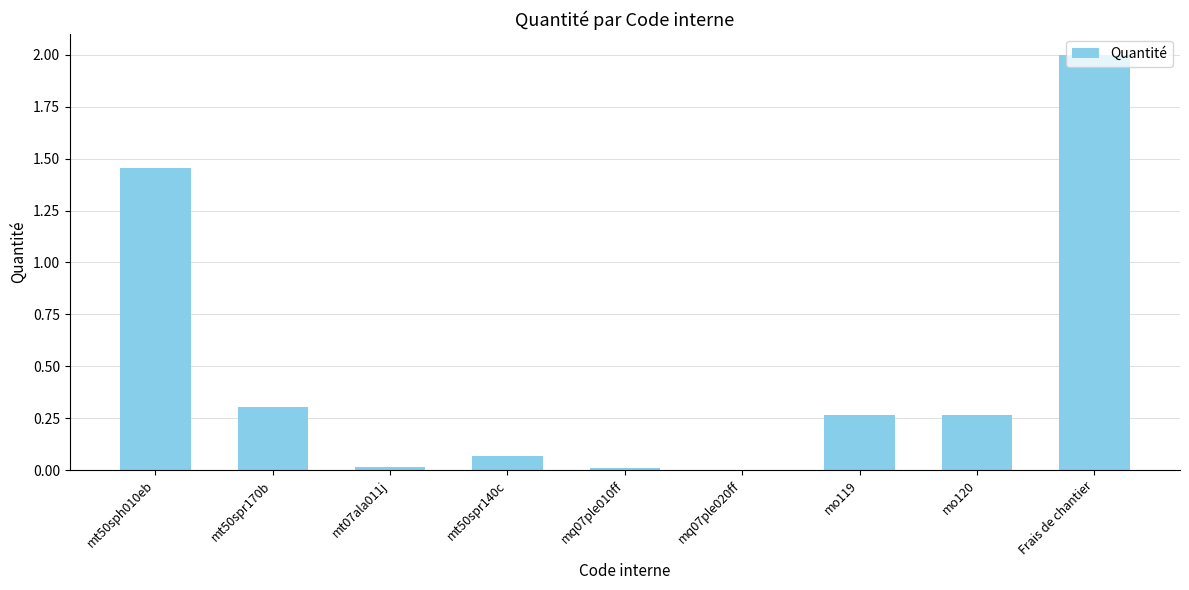

What is the sum of all values?

4.4